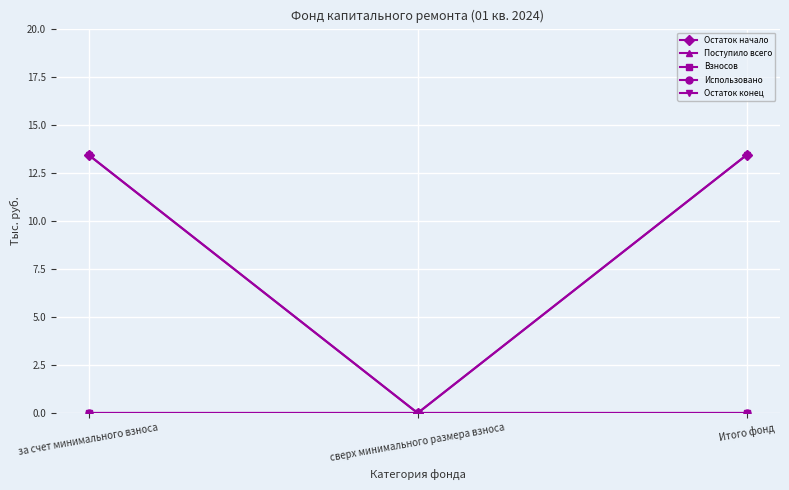

How many lines are shown in the chart?

5